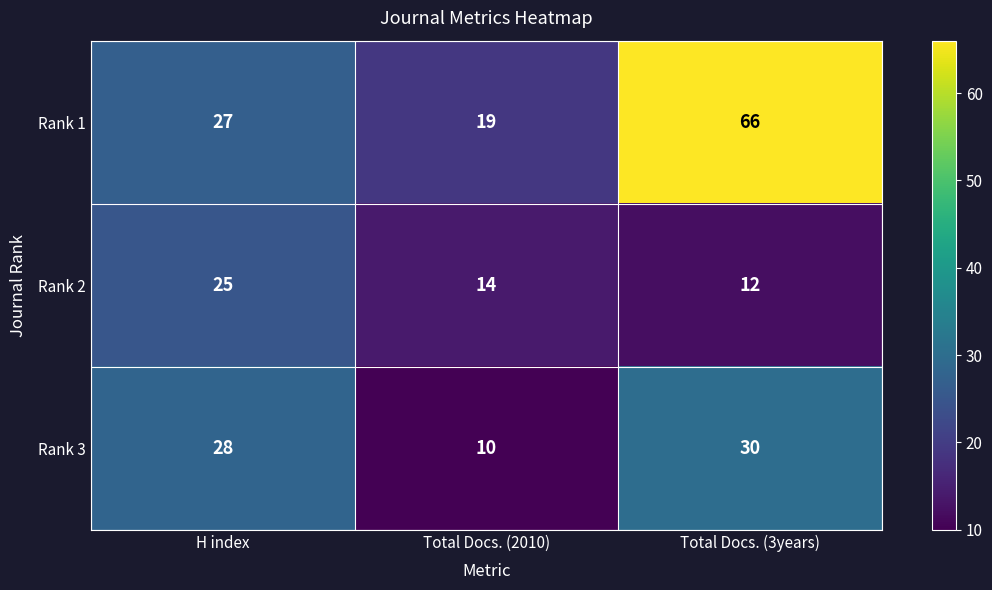

Rank the series at Total Docs. (2010) from lowest to highest value.

Rank 3, Rank 2, Rank 1